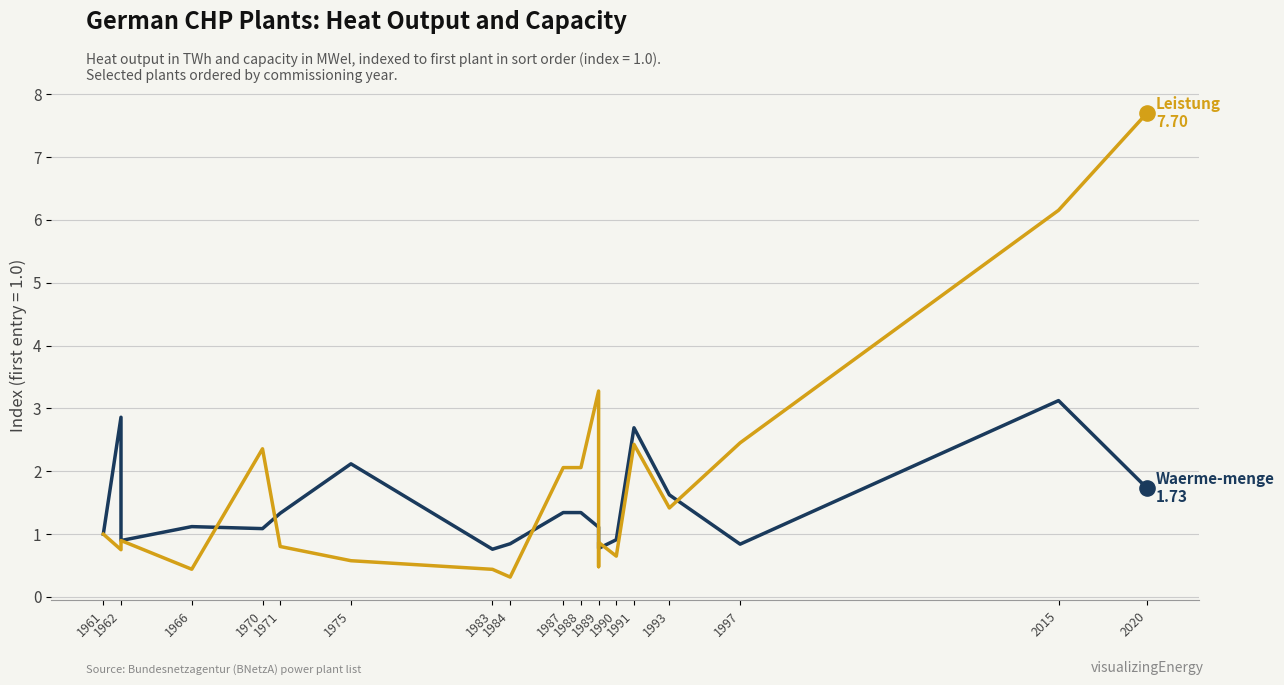

At how many categories does at least one series exceed 4?

2